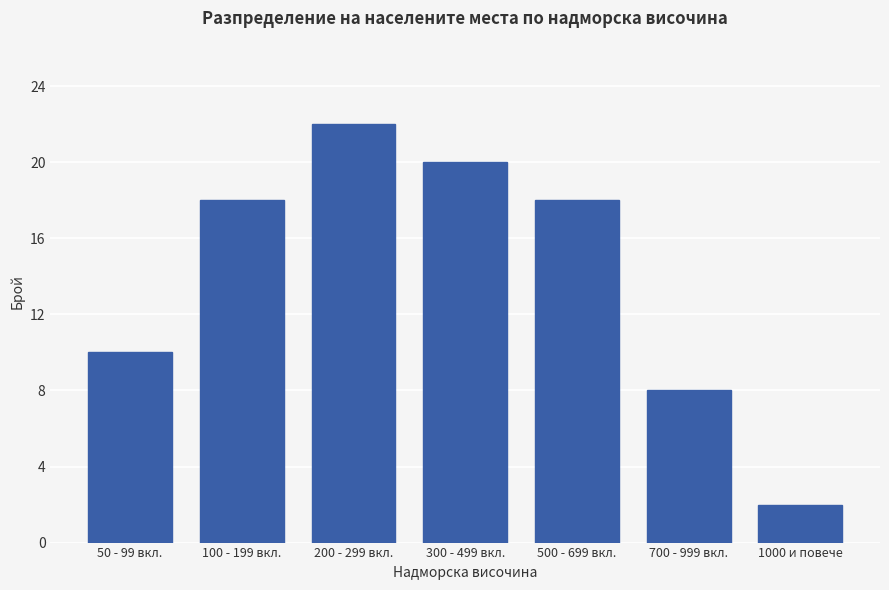

The chart shows a value of 8 at 100 - 199 вкл.. True or false?

False